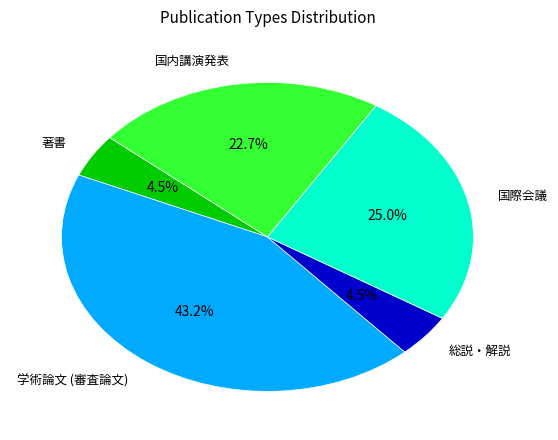

Which slice is the largest?

学術論文 (審査論文)